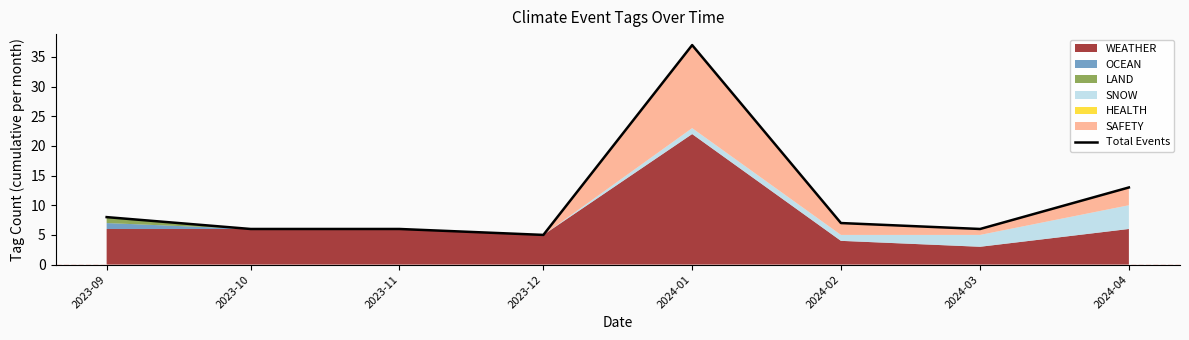

At which category does the data reach its first local valley?

2023-12